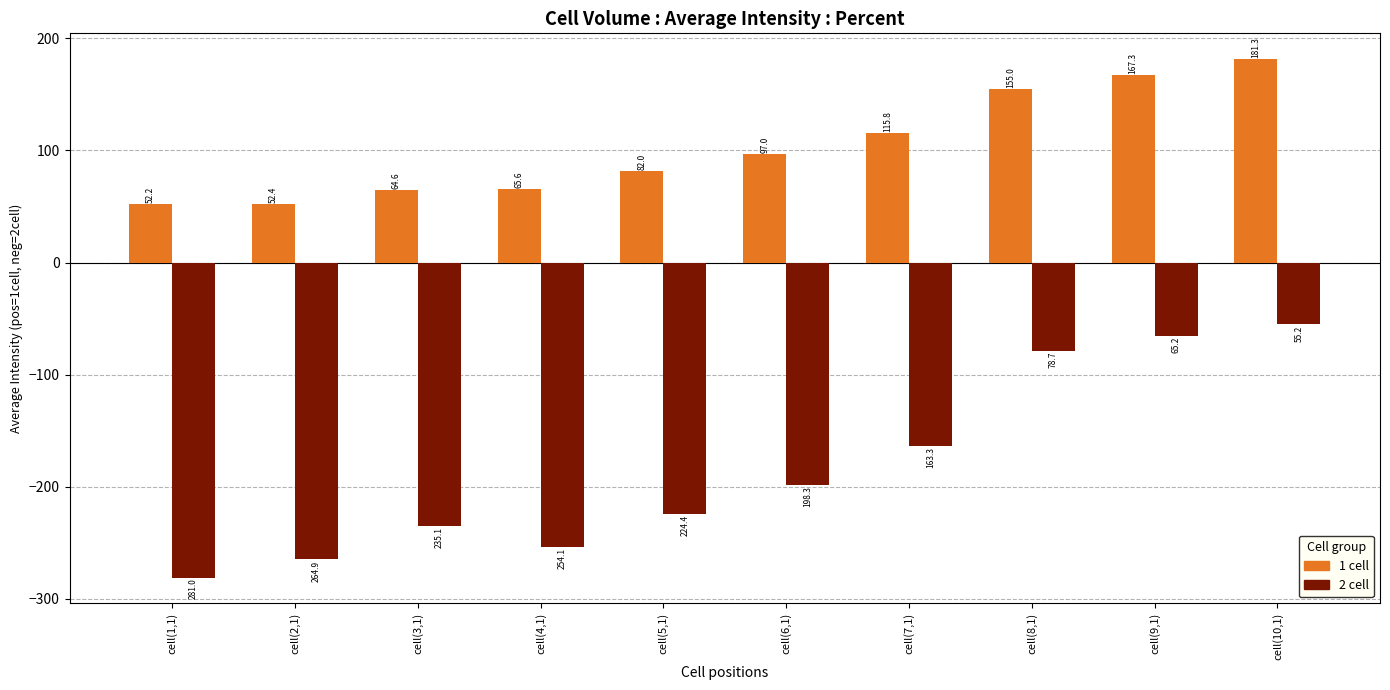

Count the number of categories in the chart.

10